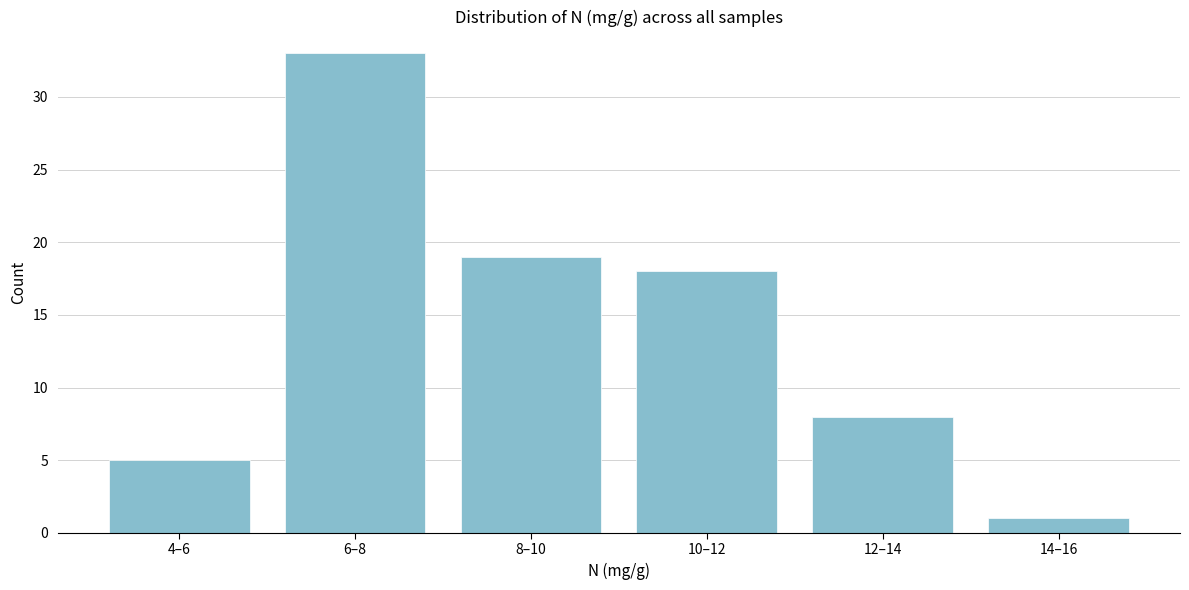

Reading left to right, extract all data points from this chart.

5	33	19	18	8	1